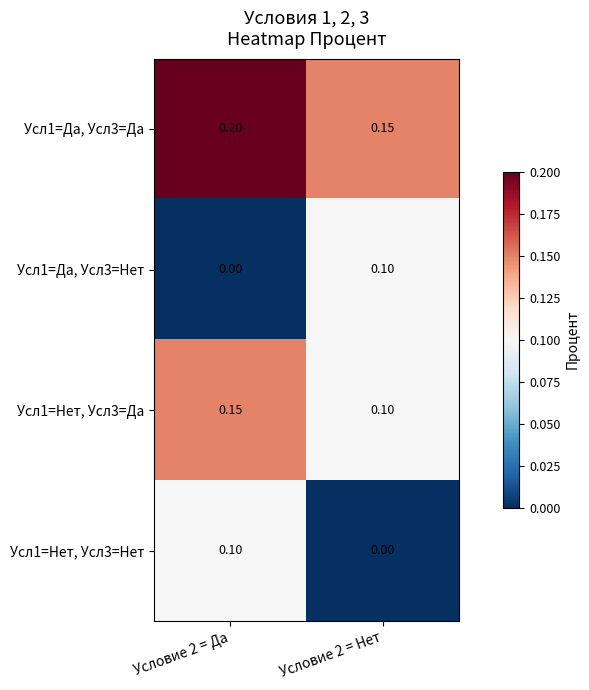

How many positive values does the Усл1=Нет, Усл3=Нет series have?

1